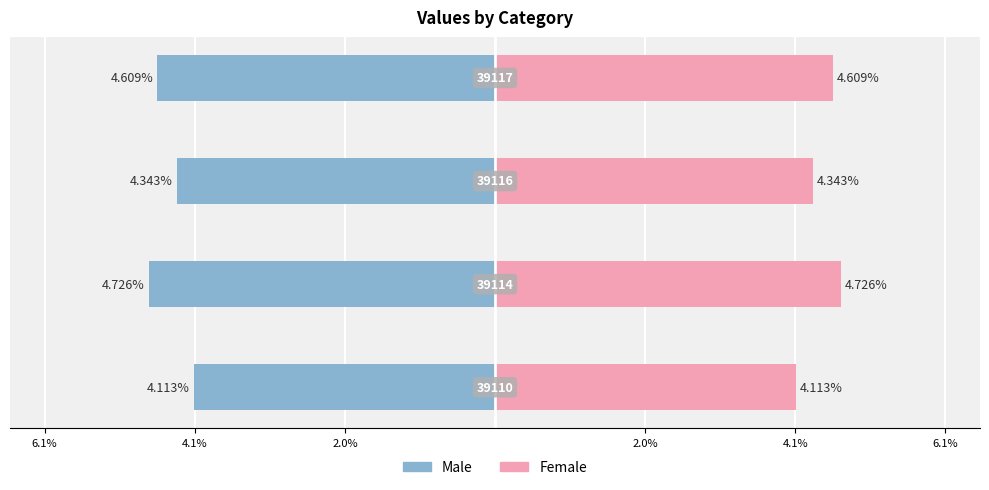

Between 2.0% and 2.0%, which is larger?

2.0%